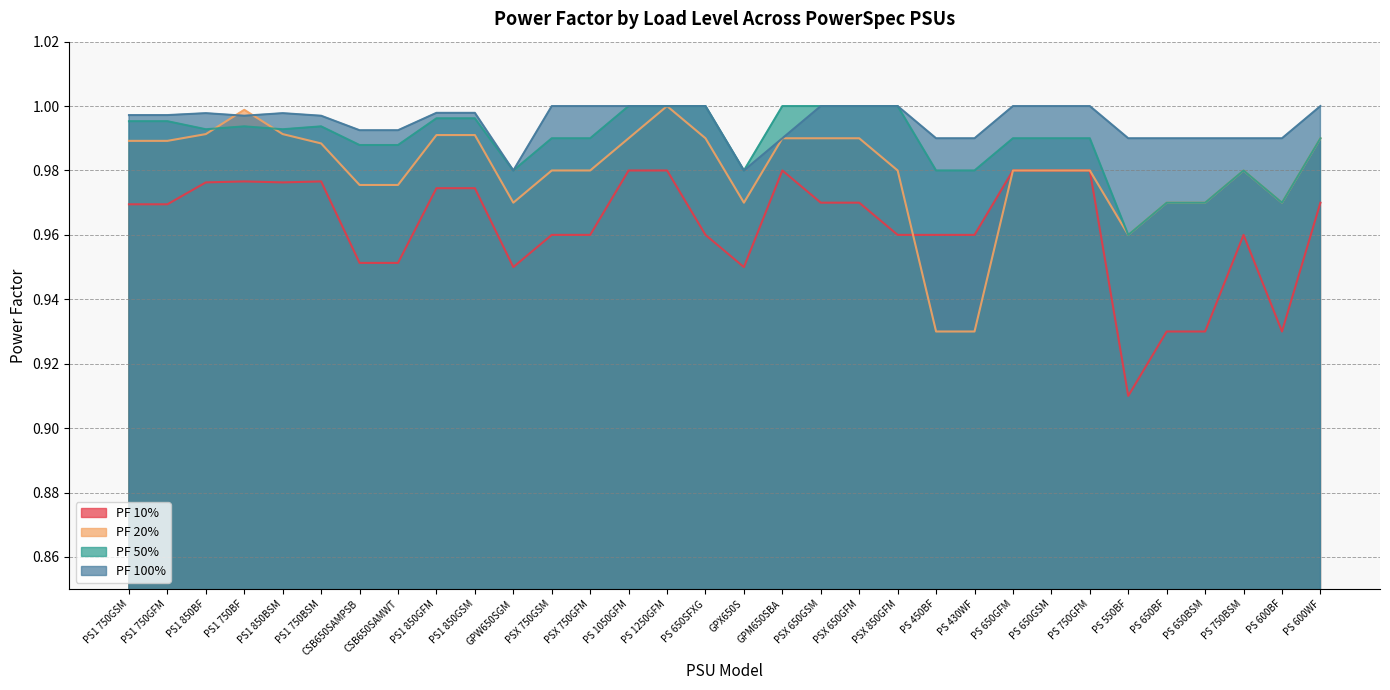

True or false: PF 50% and PF 100% intersect in this chart.

False